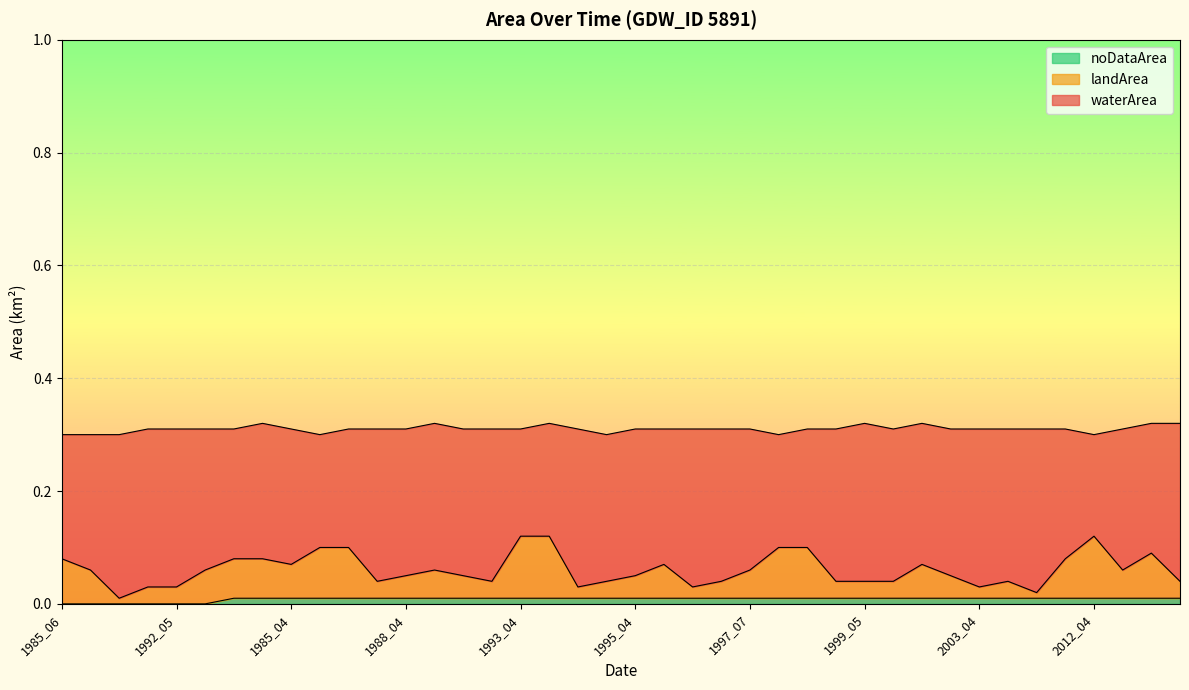

True or false: landArea and noDataArea intersect in this chart.

False